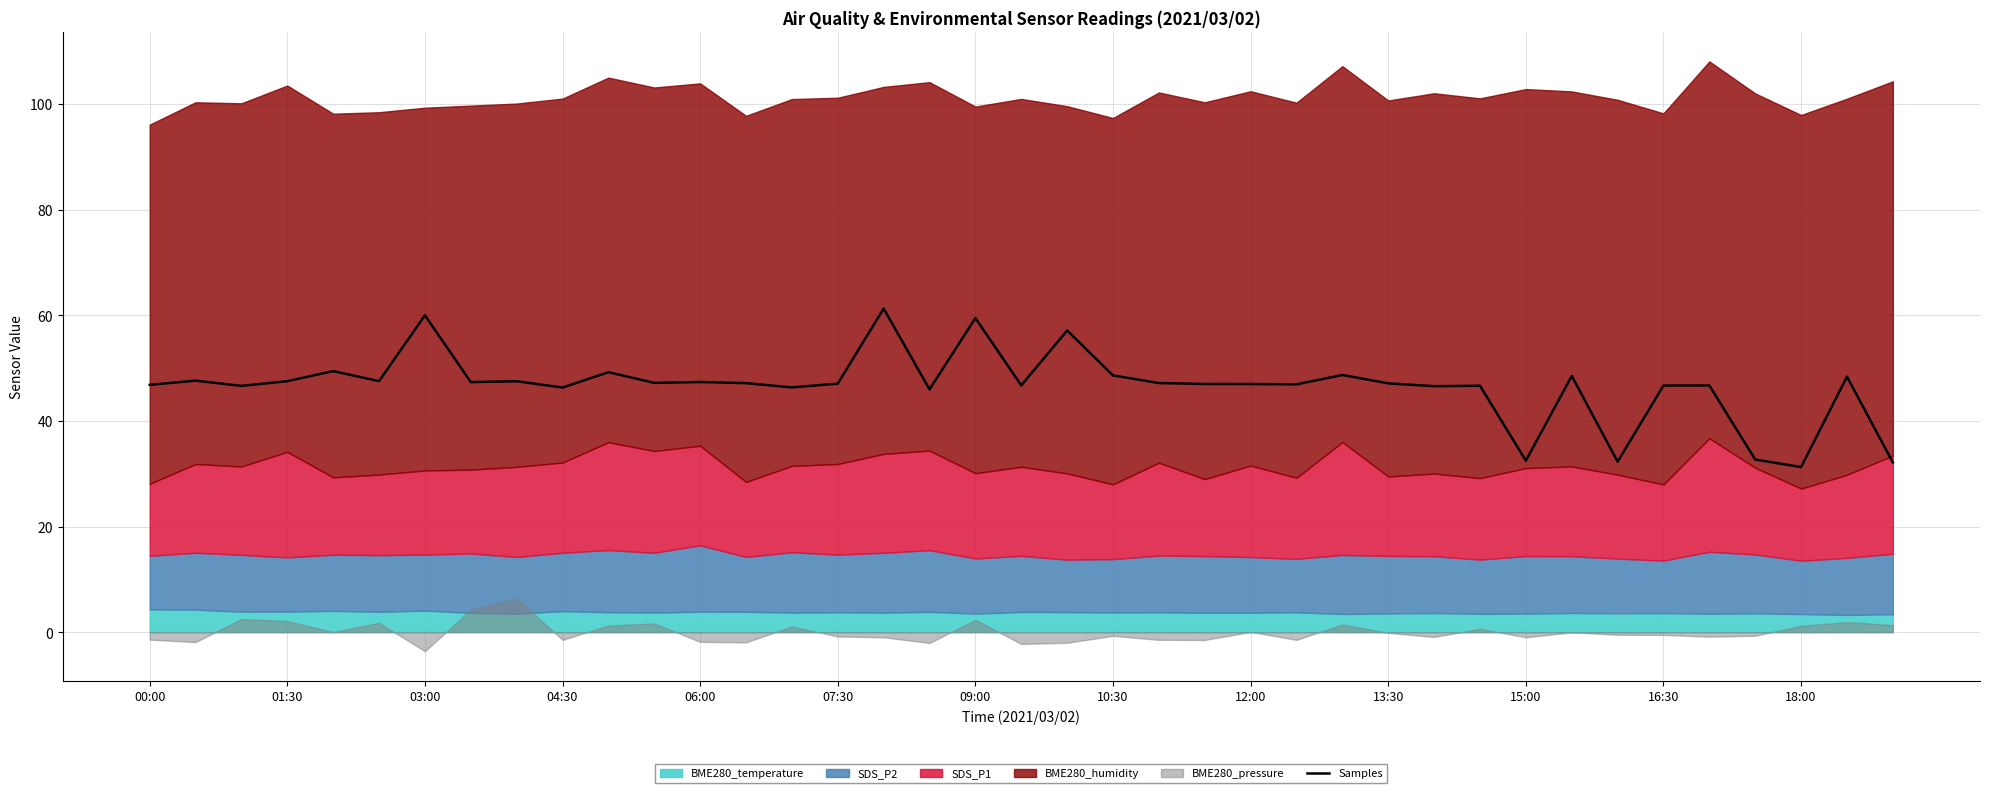

What is the difference between the maximum and minimum values?

30.0